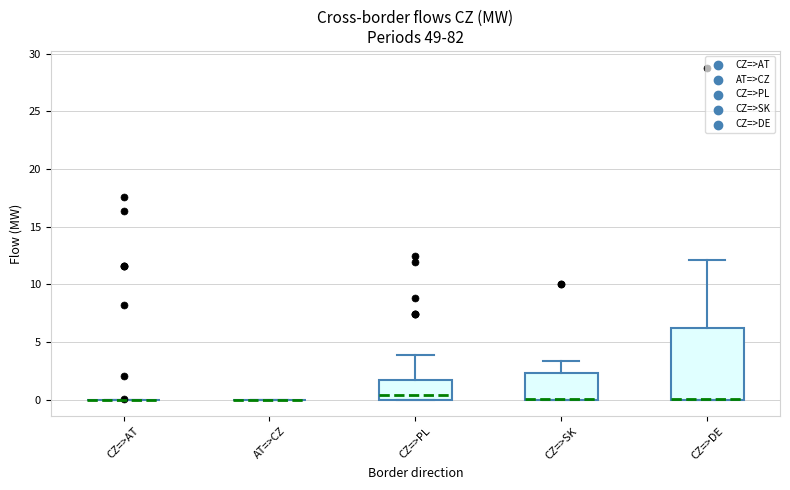

Reading left to right, read every box against the y-axis: the position of its median line, the range the box covers, and the ends of its whiskers. The values are not printed on the chart, so give them approximately, as read against the axis.

CZ=>AT: box collapsed to a line at 0.0, whiskers 0.0 to 0.0
AT=>CZ: box collapsed to a line at 0.0, whiskers 0.0 to 0.0
CZ=>PL: median 0.5, box 0.0 to 1.5, whiskers 0.0 to 4.0
CZ=>SK: median 0.0 (drawn on the box's lower edge), box 0.0 to 2.5, whiskers 0.0 to 3.5
CZ=>DE: median 0.0 (drawn on the box's lower edge), box 0.0 to 6.0, whiskers 0.0 to 12.0